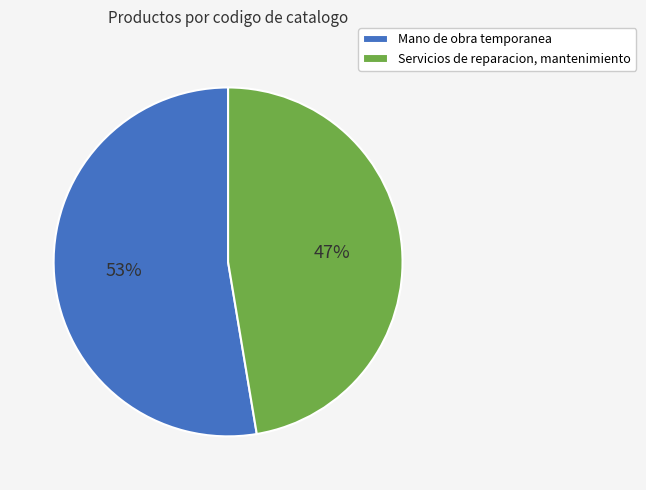

To the nearest percent, what is the combined percentage of Servicios de reparacion, mantenimiento and Mano de obra temporanea?

100%